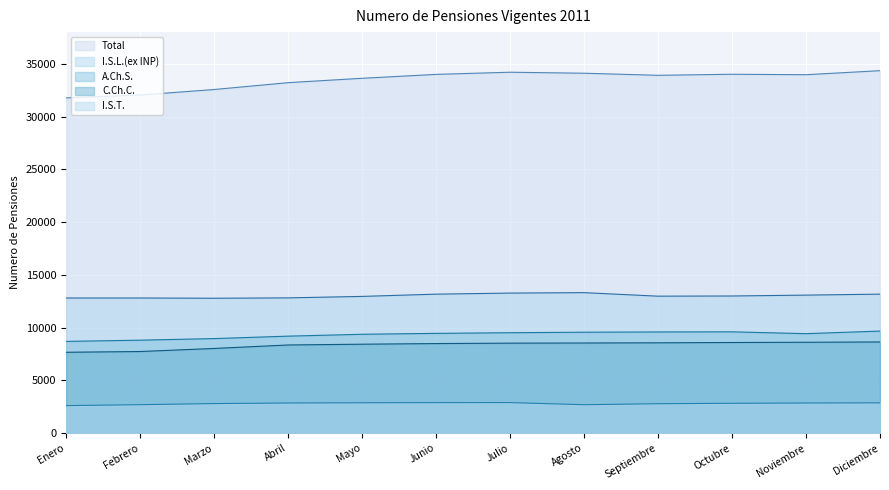

The I.S.L.(ex INP) series shows 8766 at Septiembre. True or false?

False